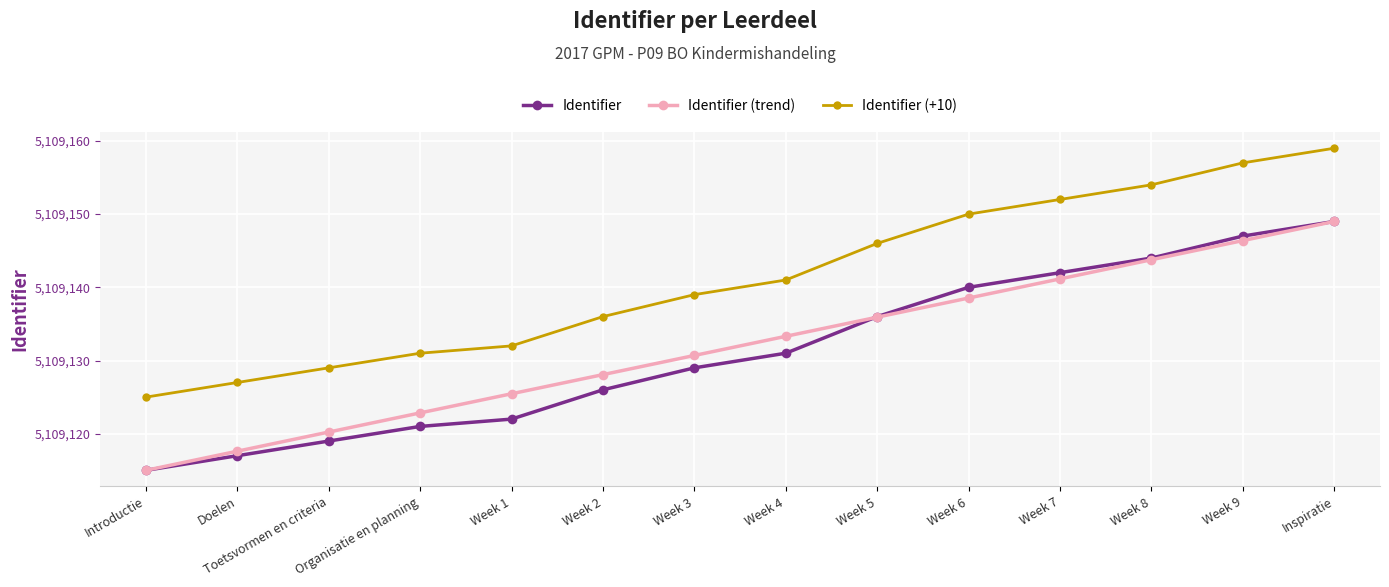

How many data points in Identifier (trend) are above 5109133?

7